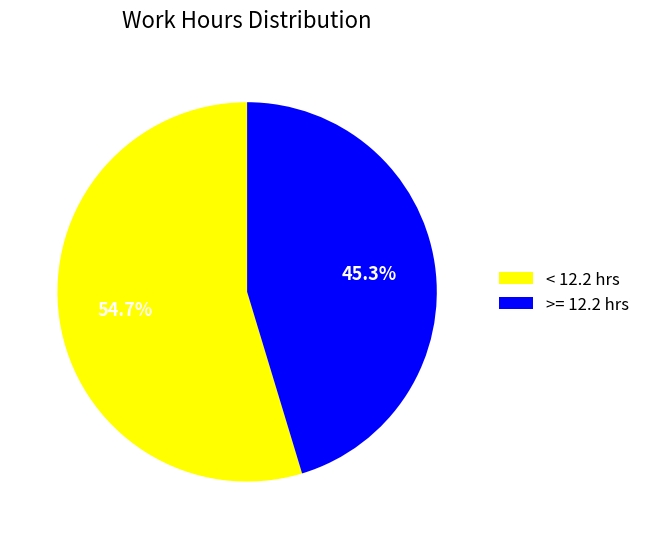

What is the ratio of the value at >= 12.2 hrs to the value at < 12.2 hrs?

0.8